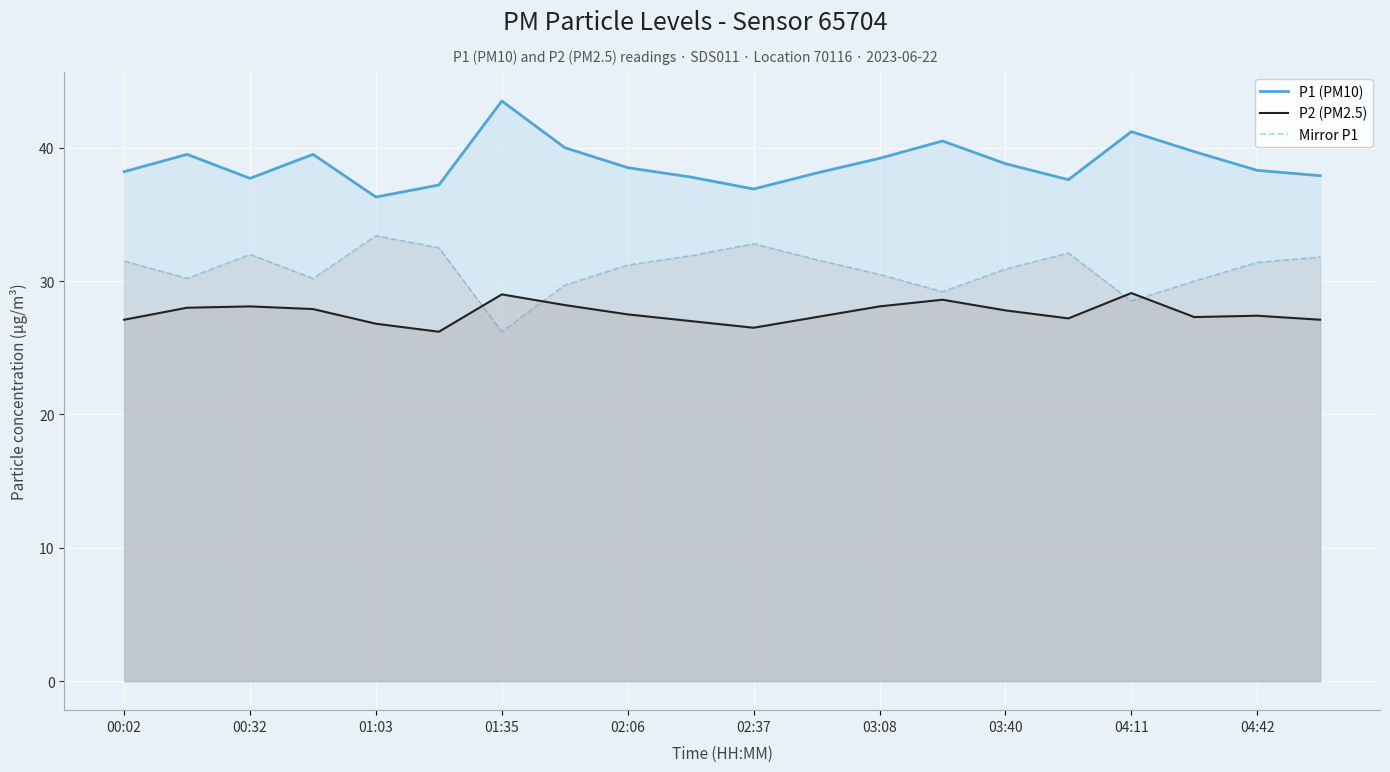

Is the value of Mirror P1 at 02:37 greater than the value of P2 (PM2.5) at 03:40?

Yes